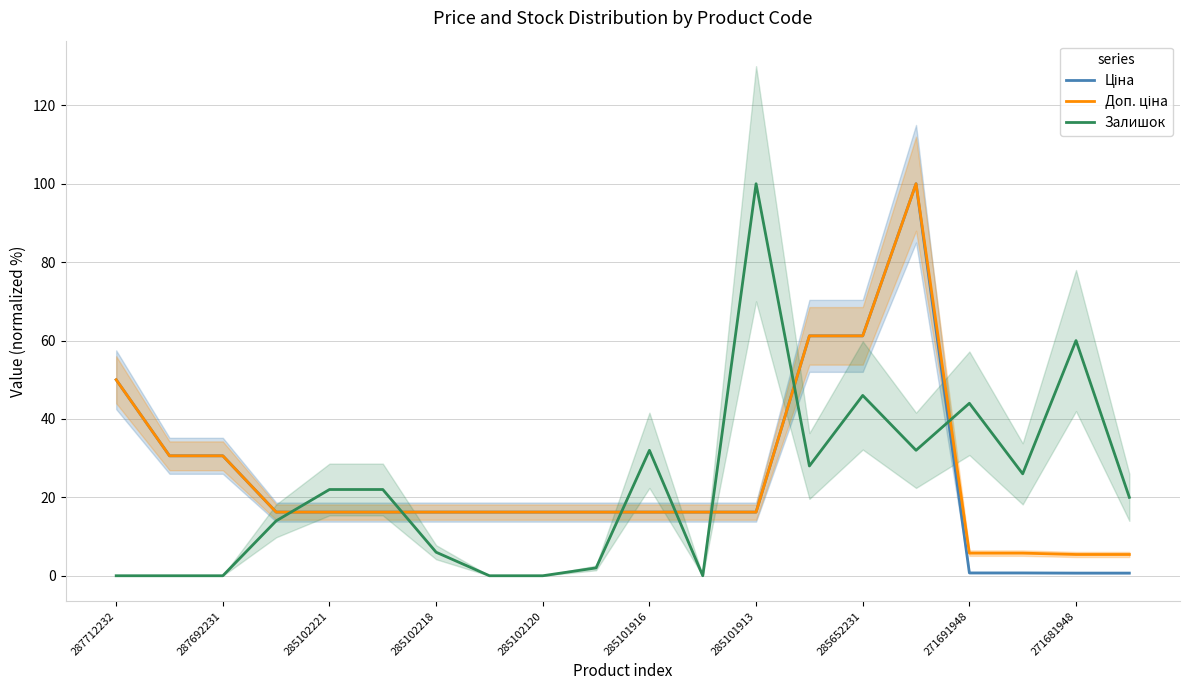

What is the average value of the Доп. ціна series?

25.9